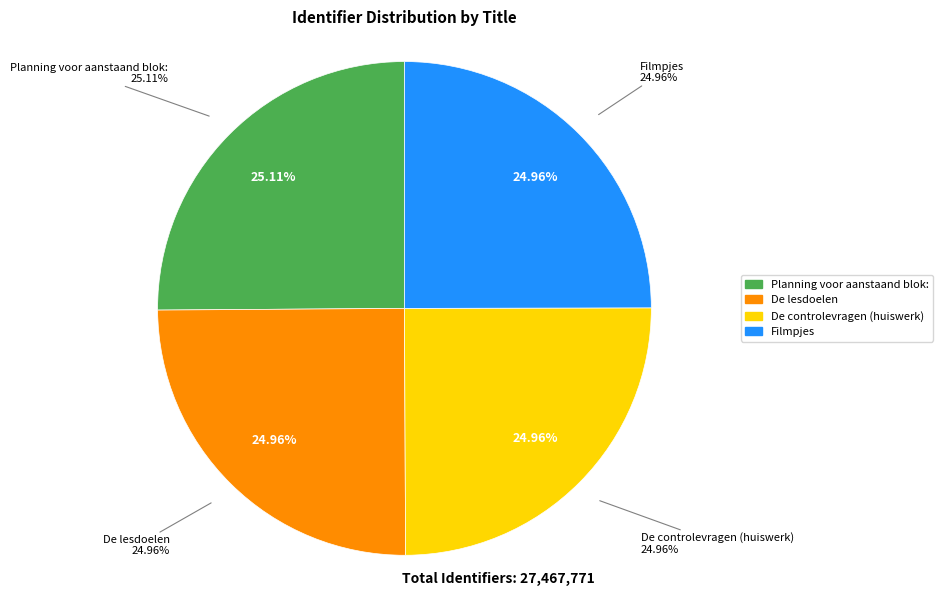

Do De lesdoelen and Filmpjes together represent more than half of the pie?

No